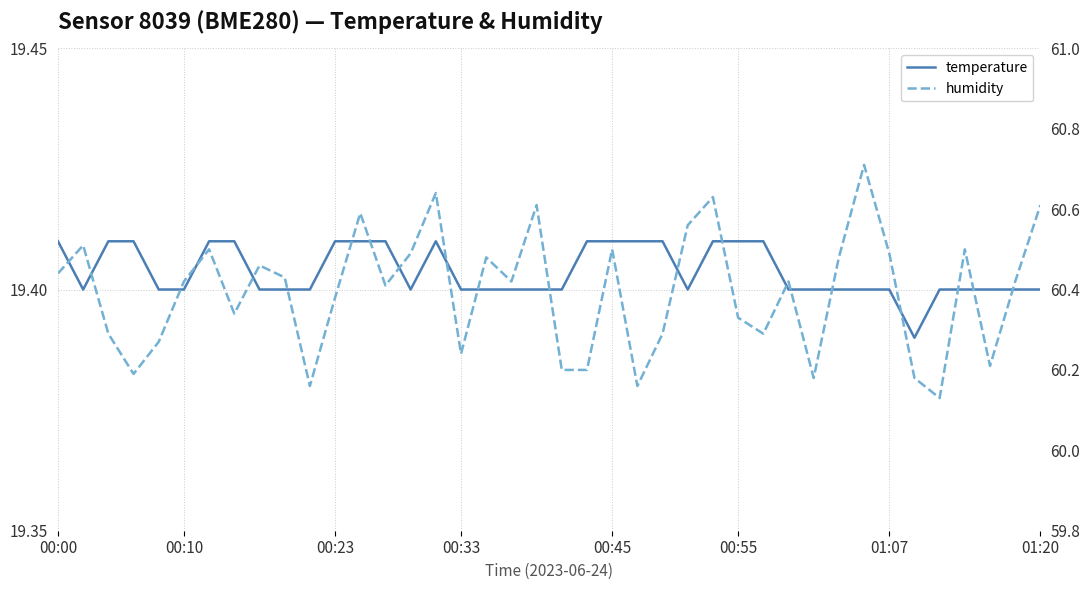

Does the chart display data point markers on the line(s)?

No